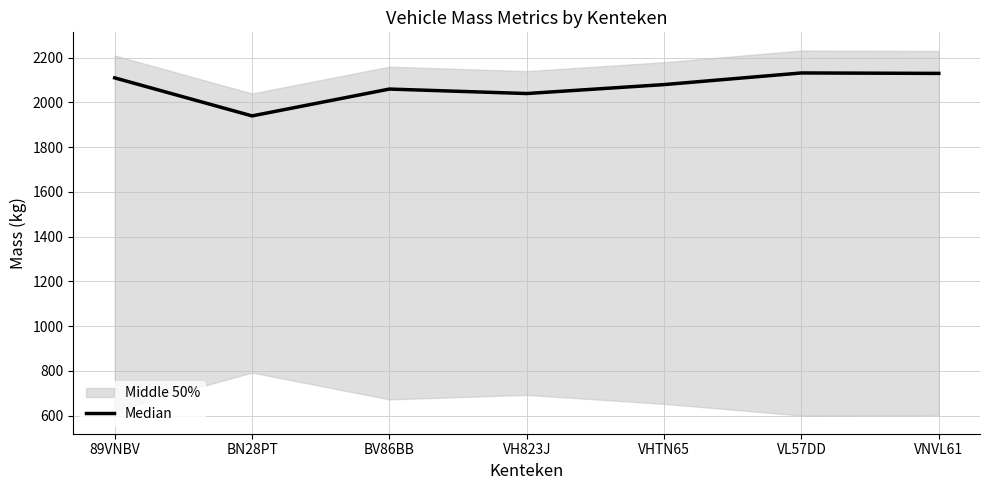

The chart shows a value of 3454 at VHTN65. True or false?

False